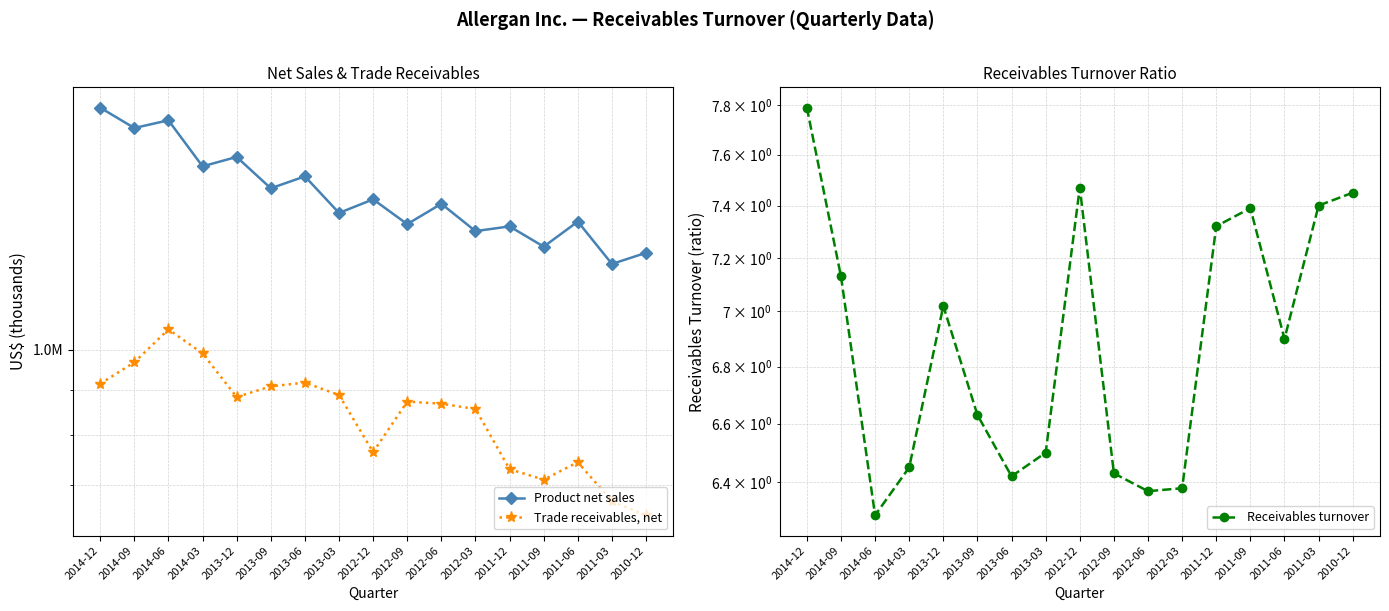

The value of Trade receivables, net at 2011-03 is 966081.7. True or false?

False